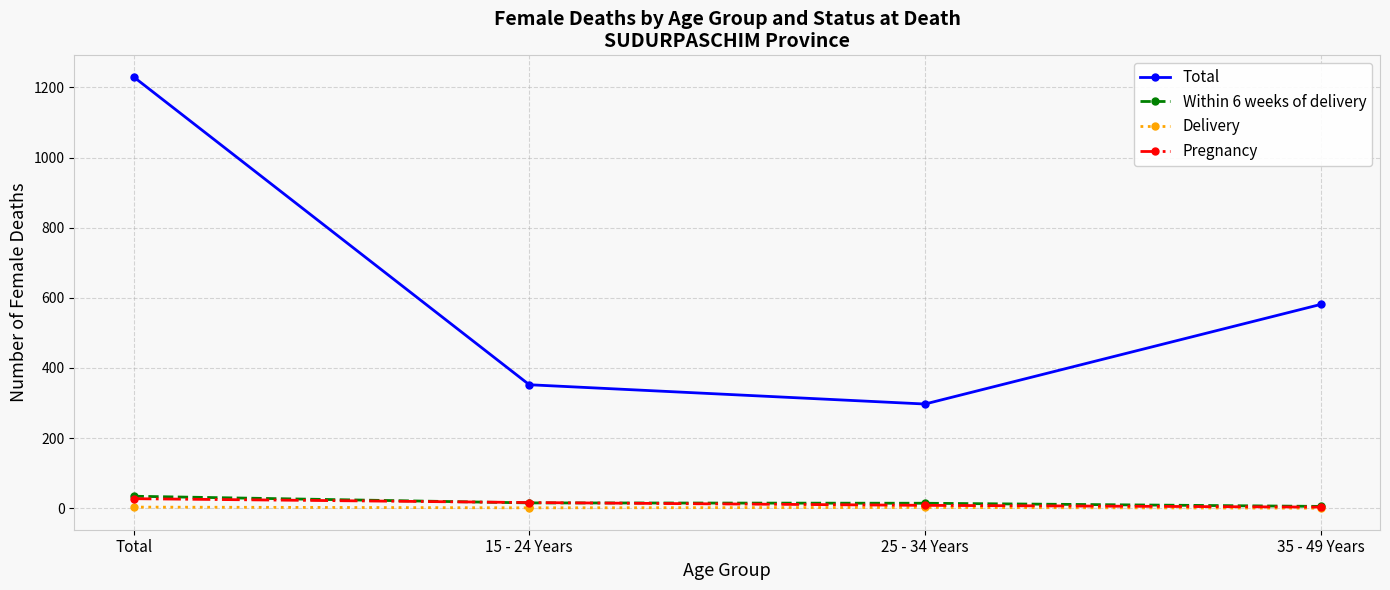

True or false: Total has more than 1 points higher than both neighbors.

False